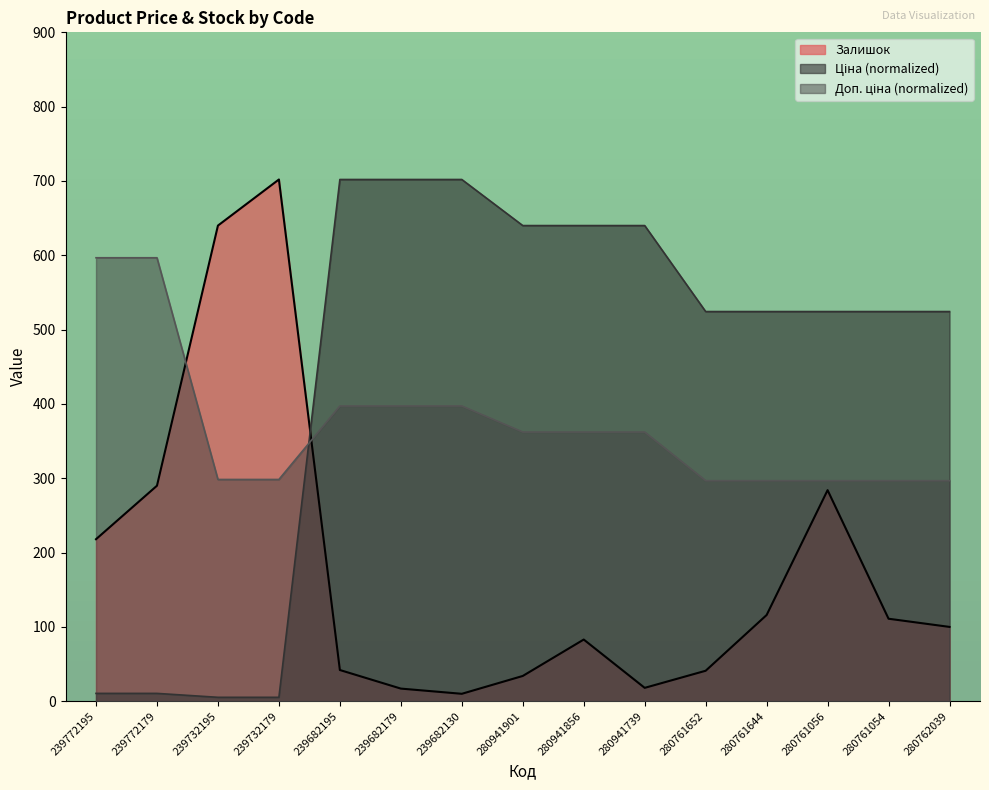

Reading right to left, extract all data points from this chart.

Ціна: 524.3	524.3	524.3	524.3	524.3	640.0	640.0	640.0	702.0	702.0	702.0	5.3	5.3	10.5	10.5
Доп. ціна: 296.7	296.7	296.7	296.7	296.7	362.2	362.2	362.2	397.3	397.3	397.3	298.4	298.4	596.7	596.7
Залишок: 100.0	111.0	284.0	116.0	41.0	18.0	83.0	34.0	10.0	17.0	42.0	702.0	640.0	290.0	218.0